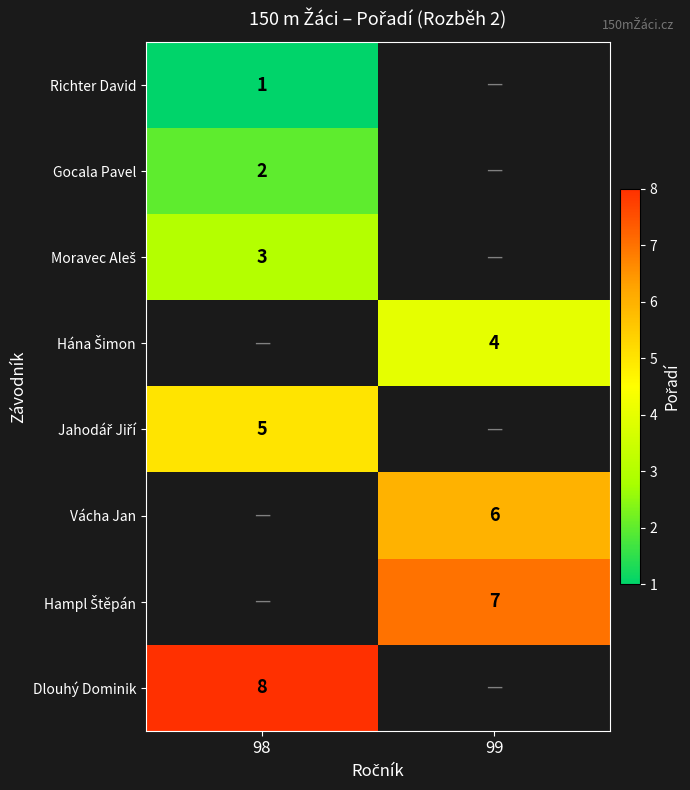

The value of Richter David at 98 is 2. True or false?

False